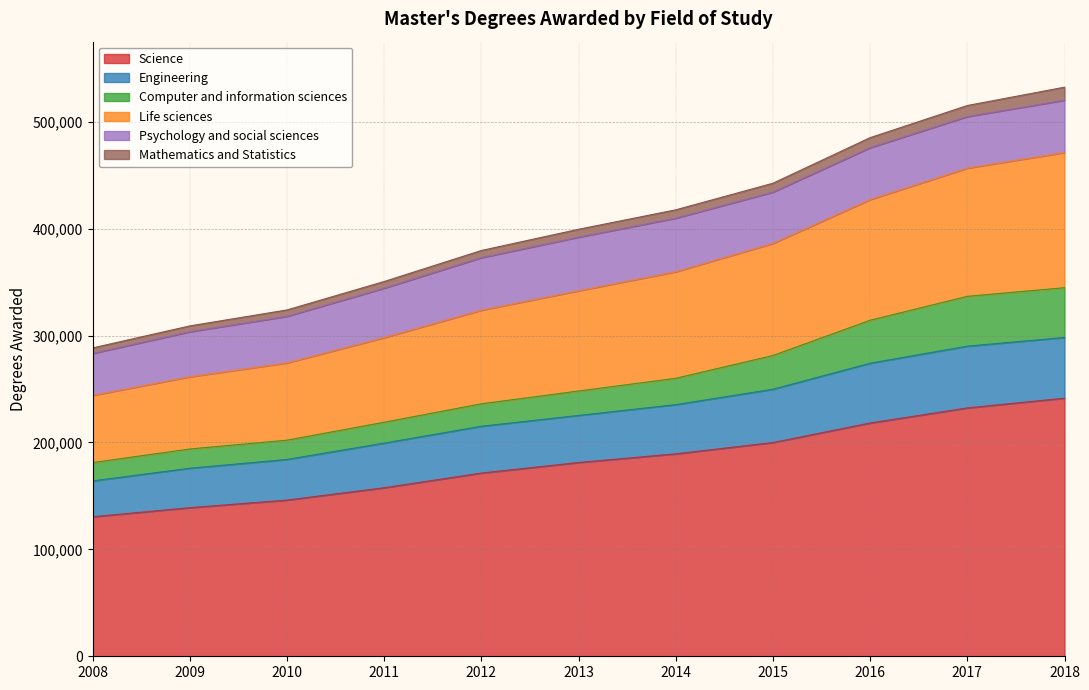

What is the highest value of the Science series?

241401